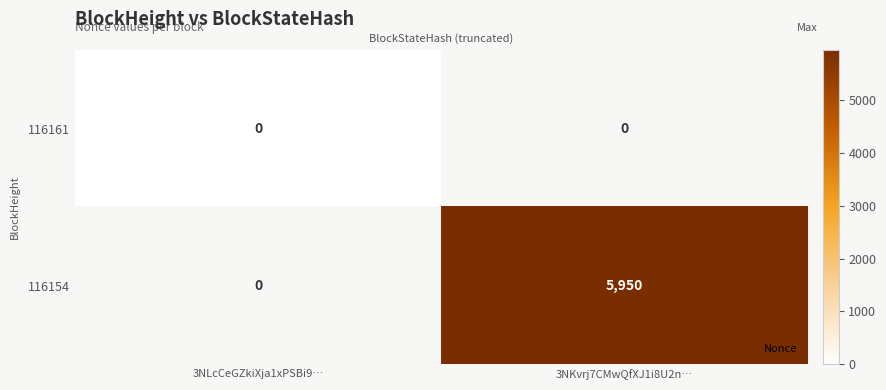

Is it true that 116154 equals 8473 at 3NKvrj7CMwQfXJ1i8U2n…?

False